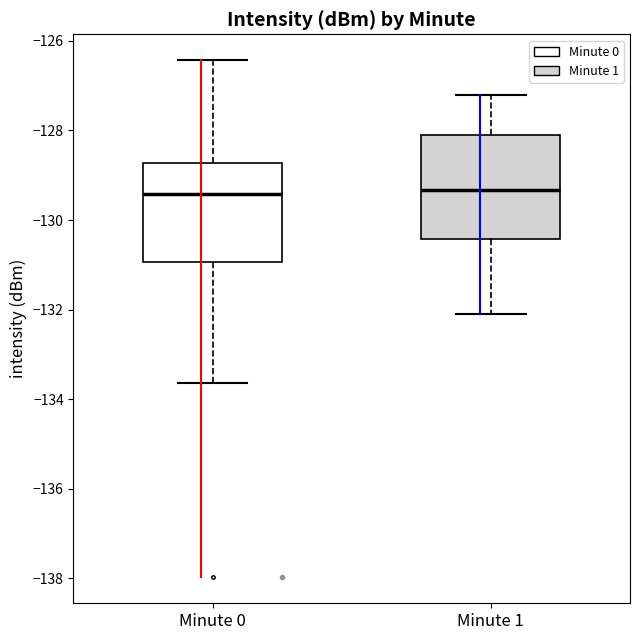

Reading left to right, read every box against the y-axis: the position of its median line, the range the box covers, and the ends of its whiskers. The values are not printed on the chart, so give them approximately, as read against the axis.

Minute 0: median -129.4, box -131.0 to -128.8, whiskers -133.6 to -126.4
Minute 1: median -129.4, box -130.4 to -128.2, whiskers -132.0 to -127.2